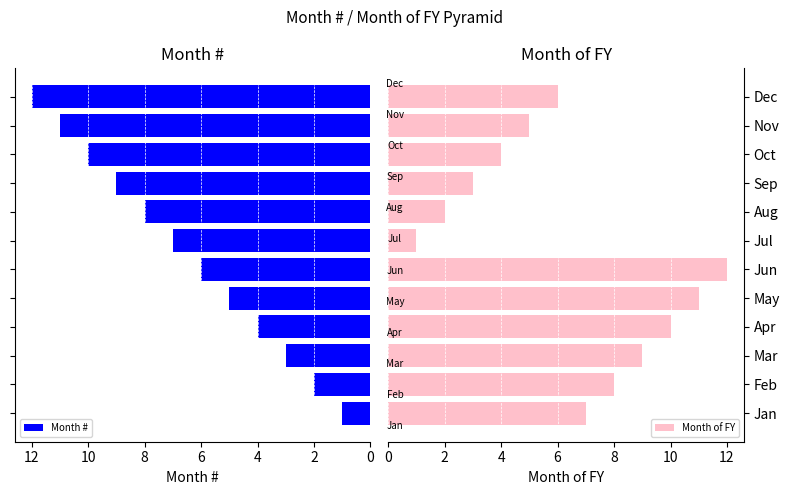

What is the maximum value for Month #?

12